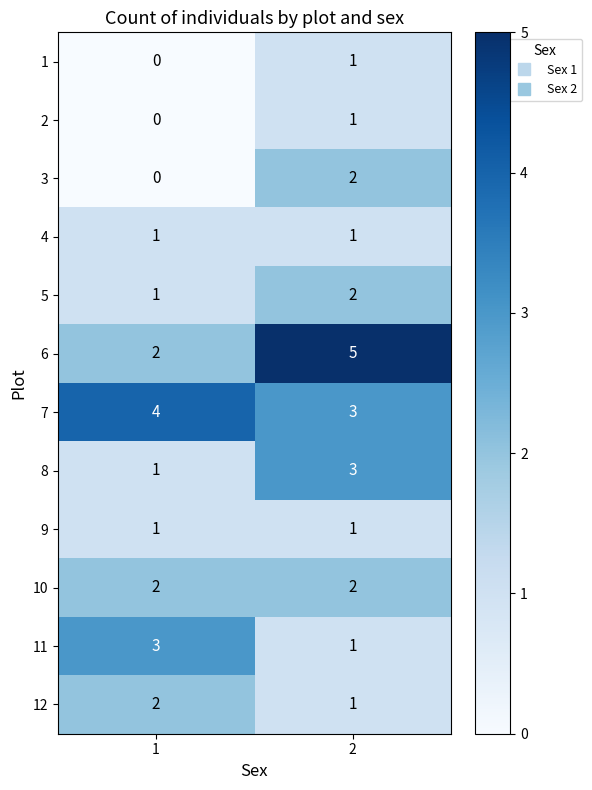

Which series has the largest range (max minus min)?

6